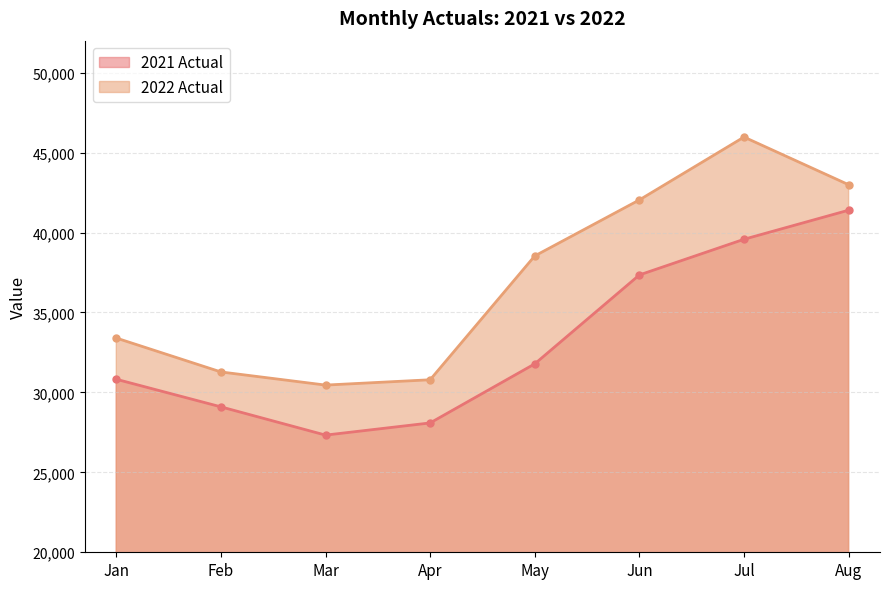

At how many categories does at least one series exceed 38787?

3